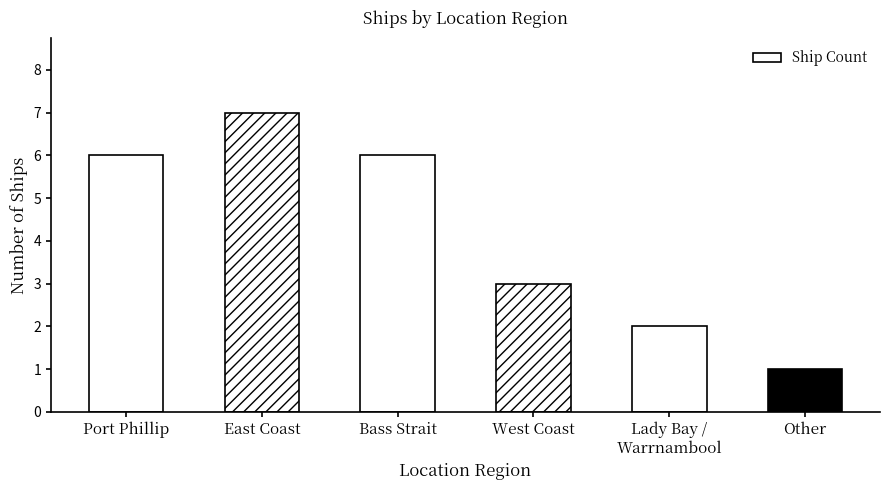

What is the sum of all values?

25